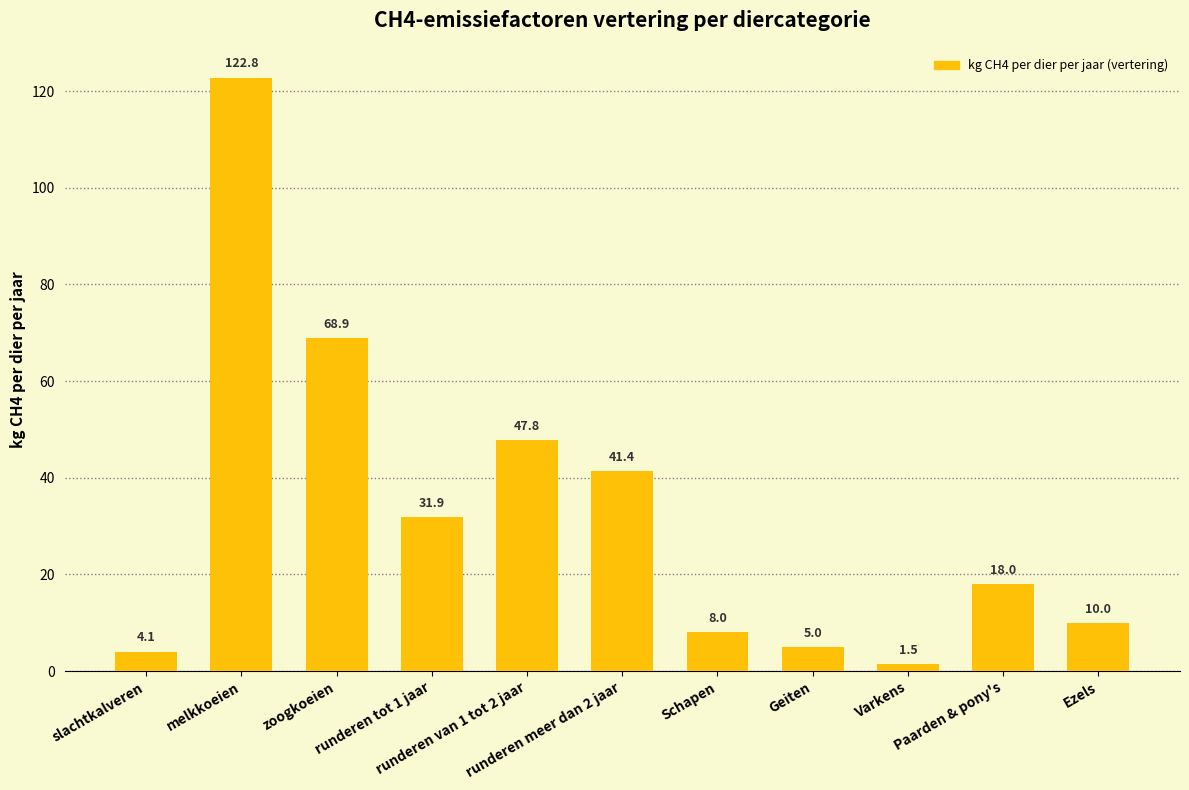

True or false: the data shows 8.0 at Schapen.

True